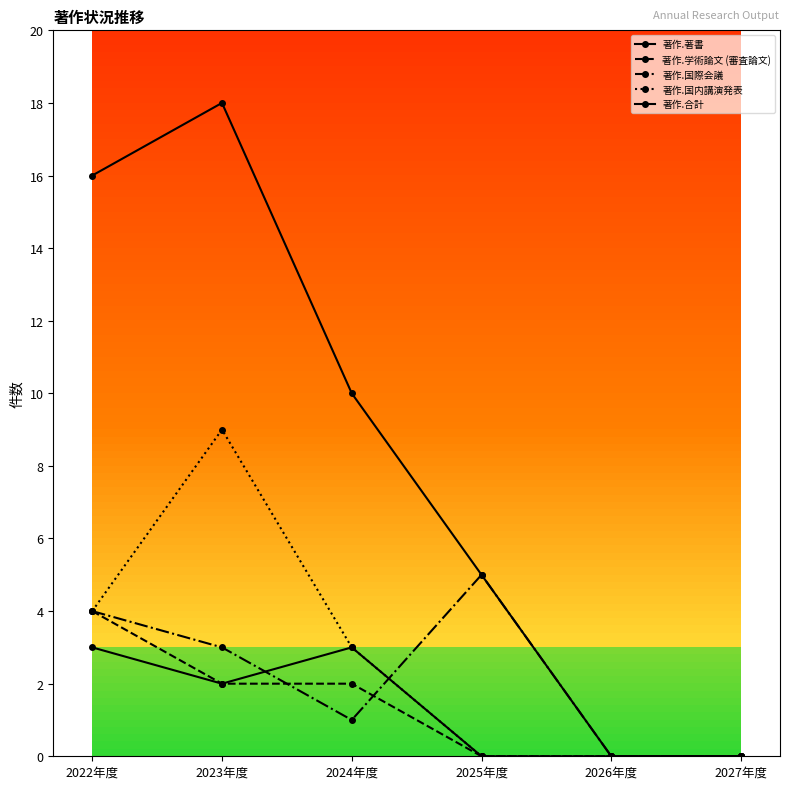

The 著作.国際会議 series shows 5 at 2023年度. True or false?

False